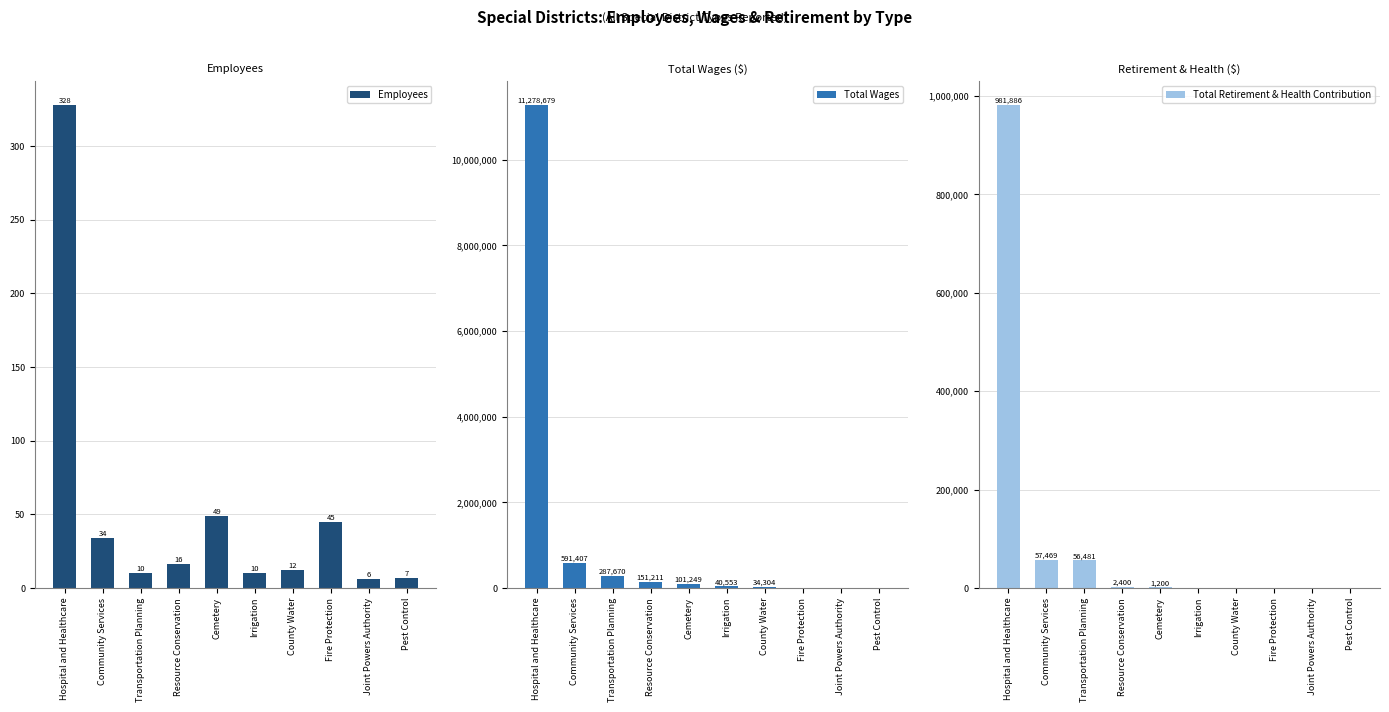

What is the average value of the Total Wages series?

1248507